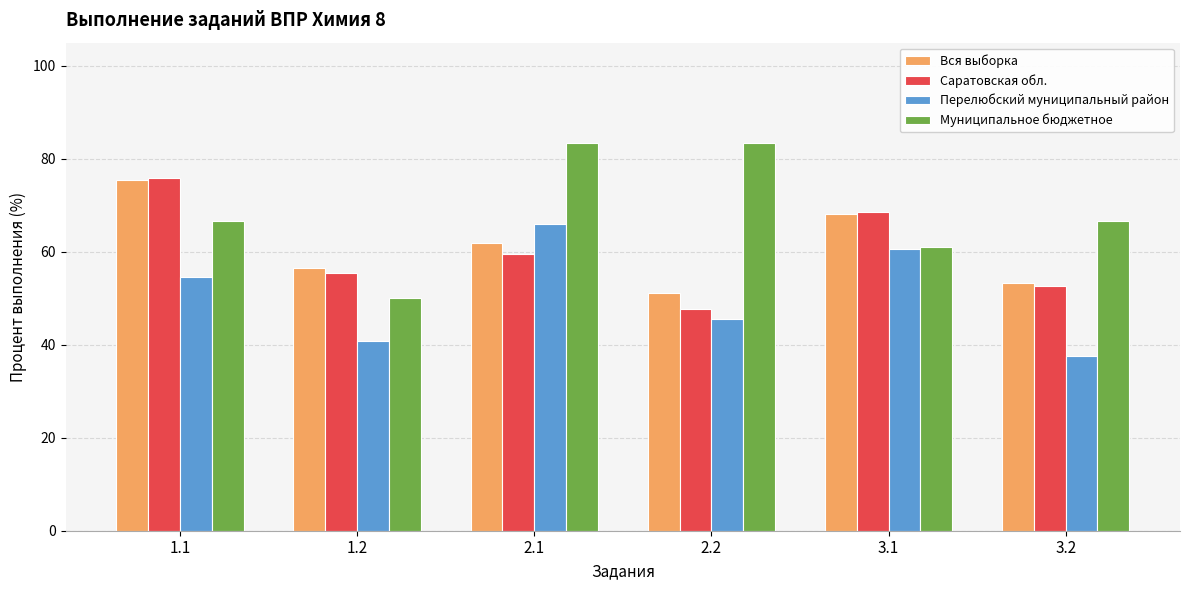

What is the sum of the Вся выборка values at 3.2 and 1.2?

109.8